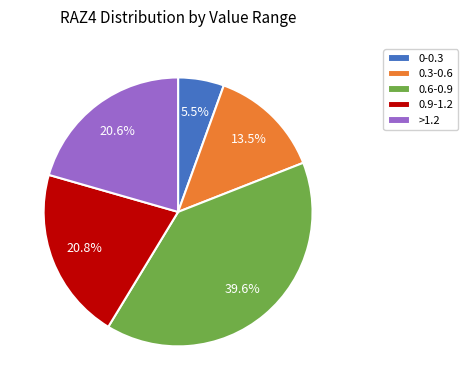

To the nearest percent, what is the average slice percentage?

20%